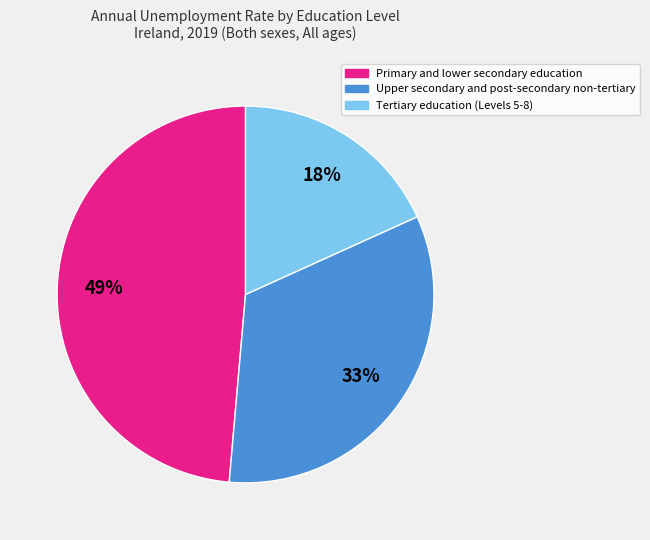

Which slice is the largest?

Primary and lower secondary education